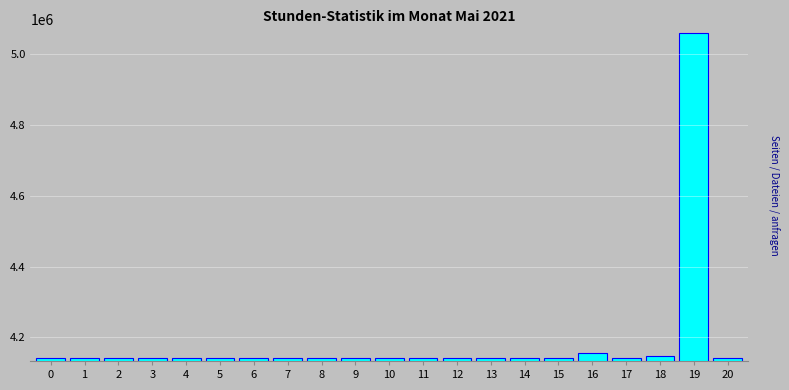

What is the difference between the maximum and minimum values?

918526